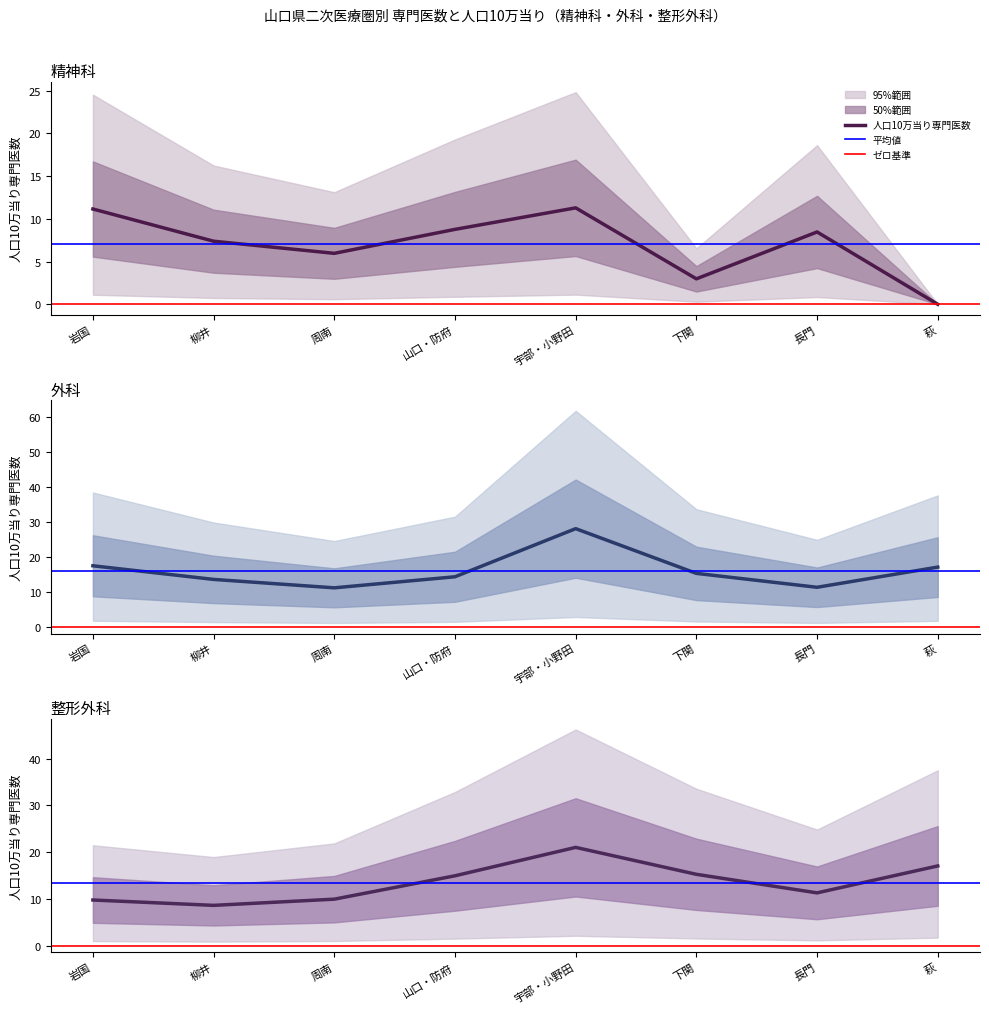

Between 宇部・小野田 and 岩国, which is larger?

宇部・小野田